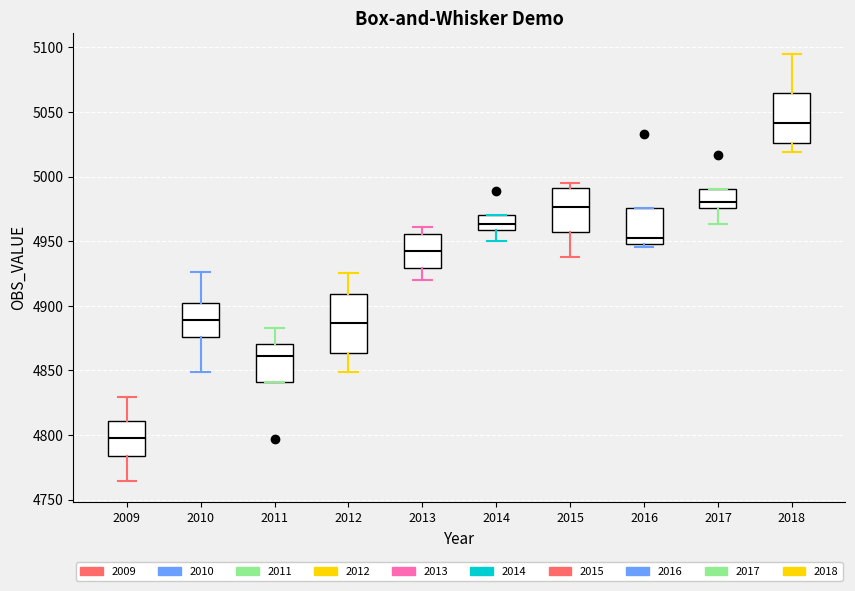

Reading left to right, read every box against the y-axis: the position of its median line, the range the box covers, and the ends of its whiskers. The values are not printed on the chart, so give them approximately, as read against the axis.

2009: median 4795, box 4785 to 4810, whiskers 4765 to 4830
2010: median 4890, box 4875 to 4900, whiskers 4850 to 4925
2011: median 4860, box 4840 to 4870, whiskers 4840 to 4880
2012: median 4885, box 4865 to 4910, whiskers 4850 to 4925
2013: median 4945, box 4930 to 4955, whiskers 4920 to 4960
2014: median 4965, box 4960 to 4970, whiskers 4950 to 4970
2015: median 4975, box 4955 to 4990, whiskers 4935 to 4995
2016: median 4955, box 4950 to 4975, whiskers 4945 to 4975
2017: median 4980, box 4975 to 4990, whiskers 4965 to 4990
2018: median 5040, box 5025 to 5065, whiskers 5020 to 5095